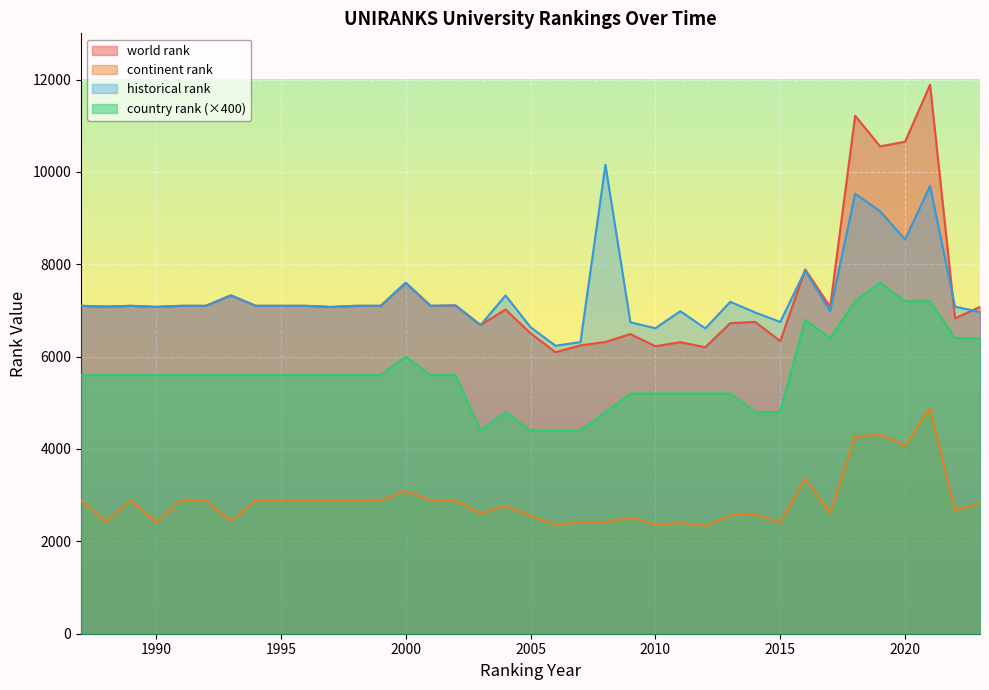

Reading left to right, what are all the values shown in this chart?

world rank: 7100	7082	7100	7077	7100	7100	7326	7100	7100	7100	7075	7100	7100	7599	7100	7107	6684	7022	6505	6095	6244	6318	6489	6225	6312	6204	6725	6751	6335	7887	7077	11216	10552	10654	11888	6828	7077
continent rank: 2885	2420	2885	2413	2885	2885	2438	2885	2885	2885	2877	2885	2885	3093	2885	2887	2605	2769	2551	2361	2407	2421	2510	2361	2398	2337	2566	2587	2409	3362	2611	4270	4308	4068	4884	2672	2819
historical rank: 7100	7082	7100	7077	7100	7100	7326	7100	7100	7100	7075	7100	7100	7599	7100	7107	6684	7324	6637	6236	6314	10153	6743	6615	6984	6611	7186	6955	6751	7863	6983	9528	9146	8537	9694	7082	6967
country rank: 5600	5600	5600	5600	5600	5600	5600	5600	5600	5600	5600	5600	5600	6000	5600	5600	4400	4800	4400	4400	4400	4800	5200	5200	5200	5200	5200	4800	4800	6800	6400	7200	7600	7200	7200	6400	6400